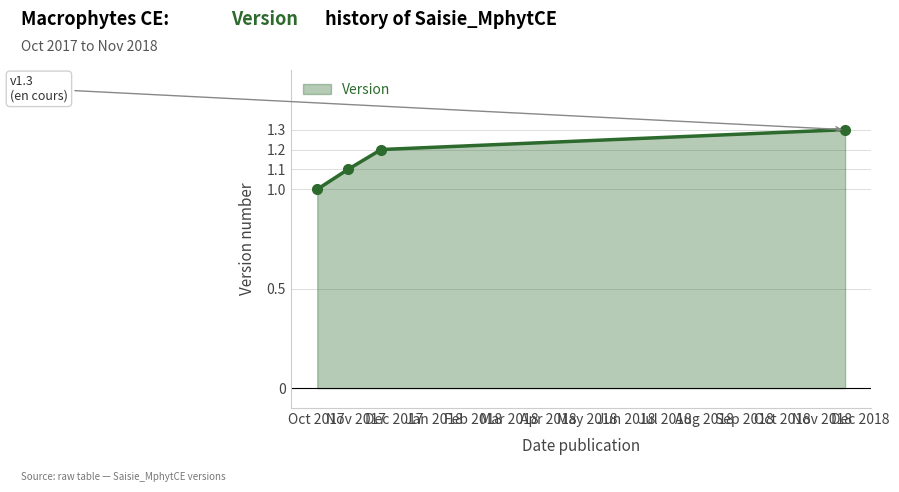

What is the greatest value displayed?

1.3